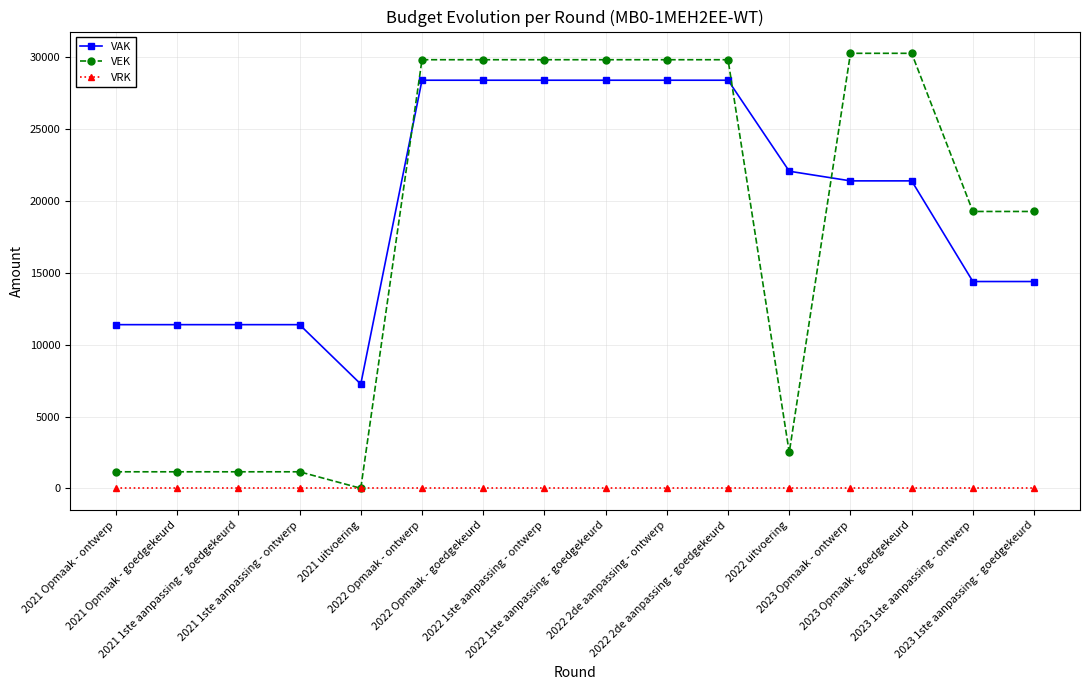

Which series has the largest total across all categories?

VAK